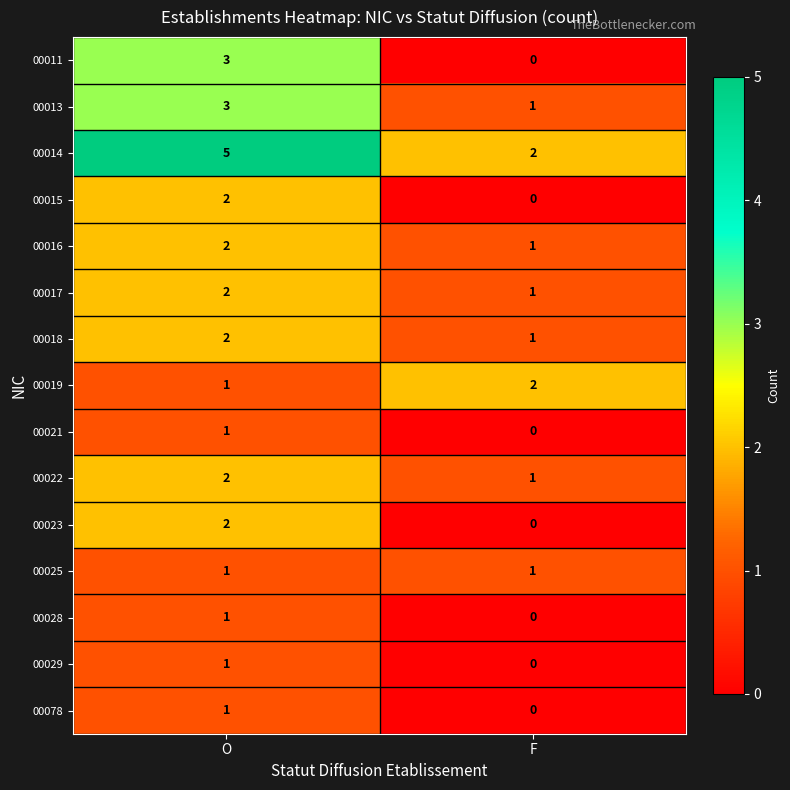

What is the sum of all 00013 values?

4